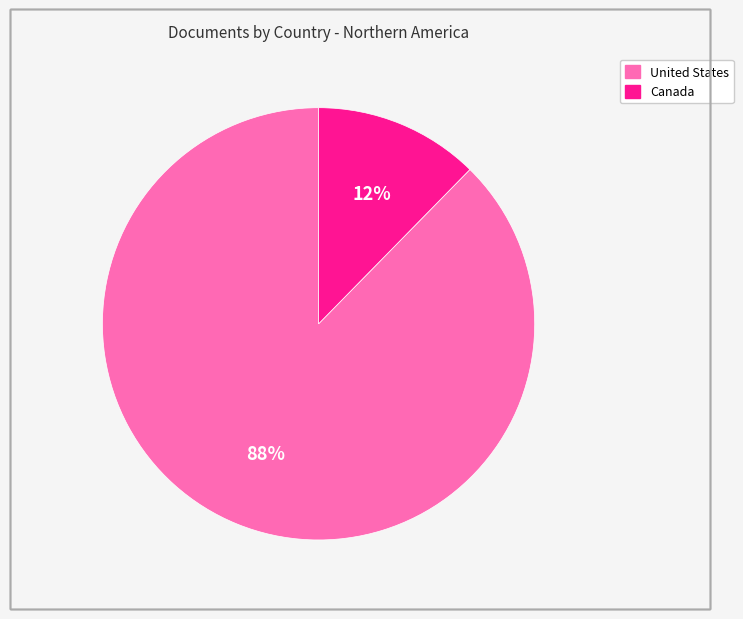

To the nearest percent, what is the combined percentage of Canada and United States?

100%